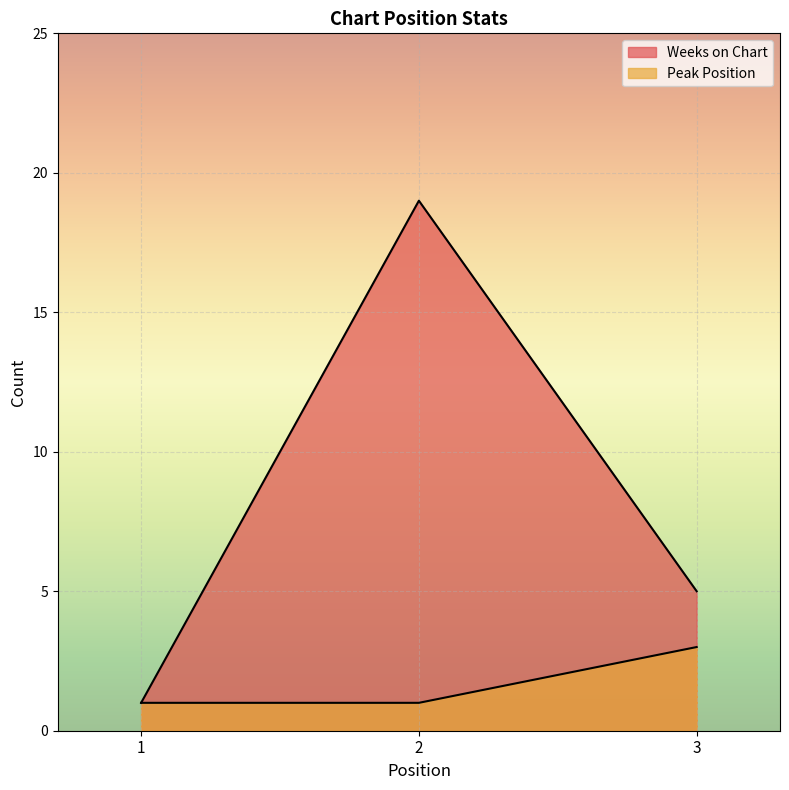

List the series in order of their overall mean, lowest first.

Peak Position, Weeks on Chart